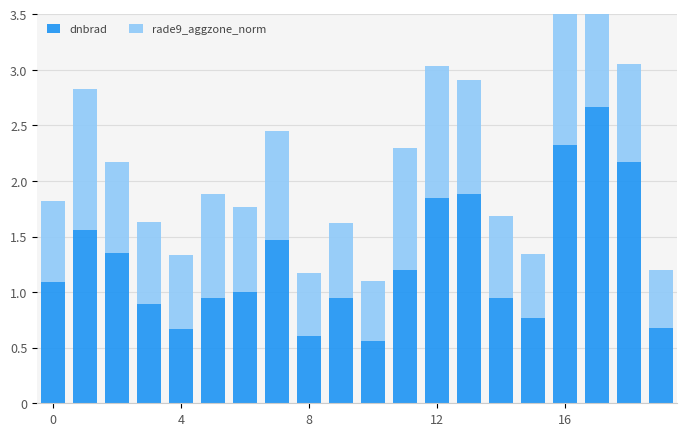

What is the maximum value for dnbrad?

2.7